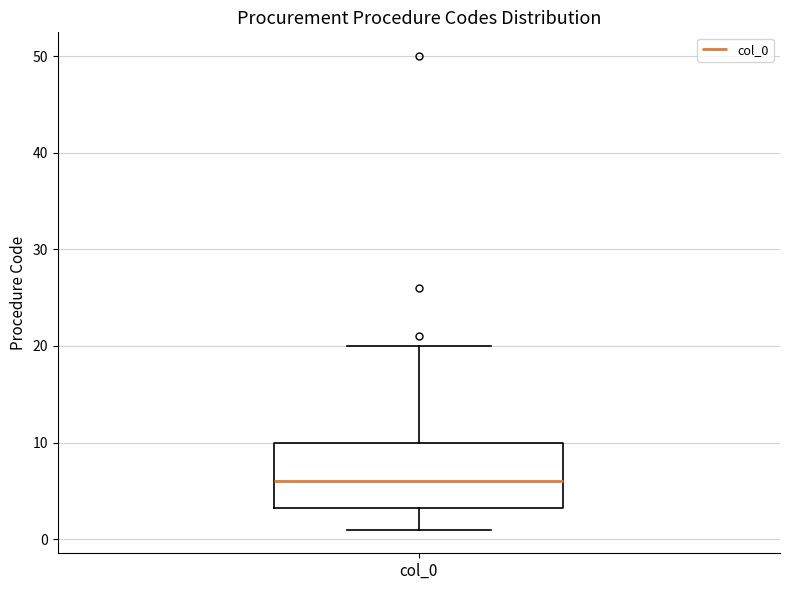

Where is the lower edge of the box for col_0 on the y-axis? The values are not printed on the chart, so give them approximately, as read against the axis.

3